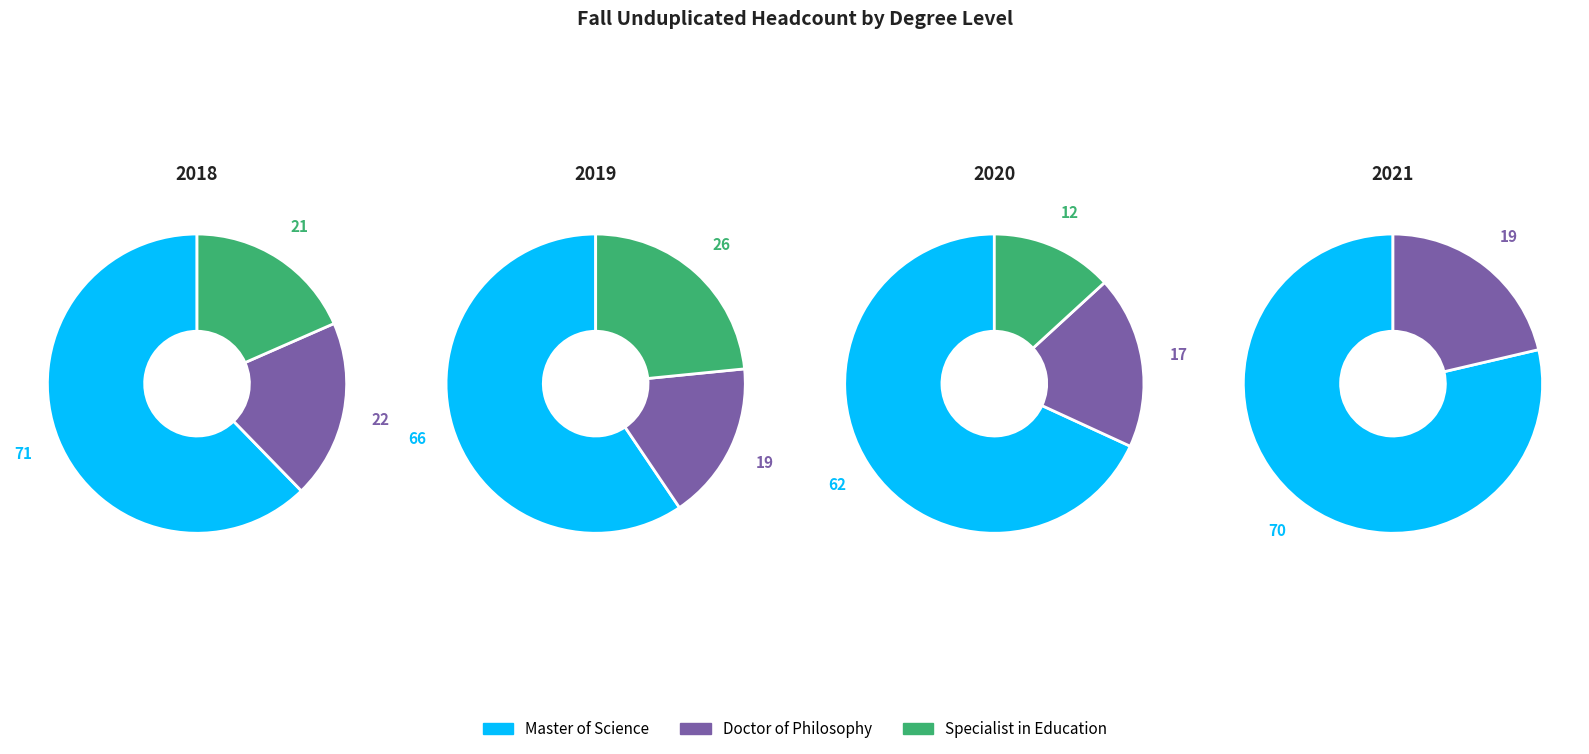

Which series has the widest spread of values?

Specialist in Education